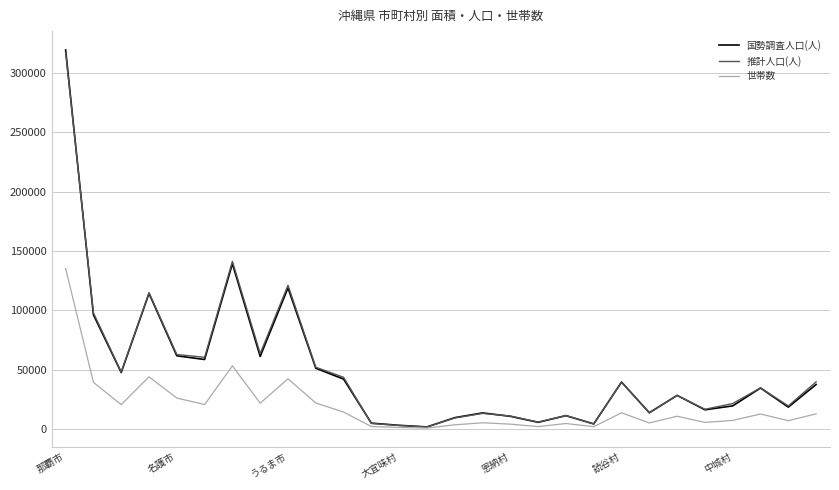

What is the maximum value shown in the chart?

319435